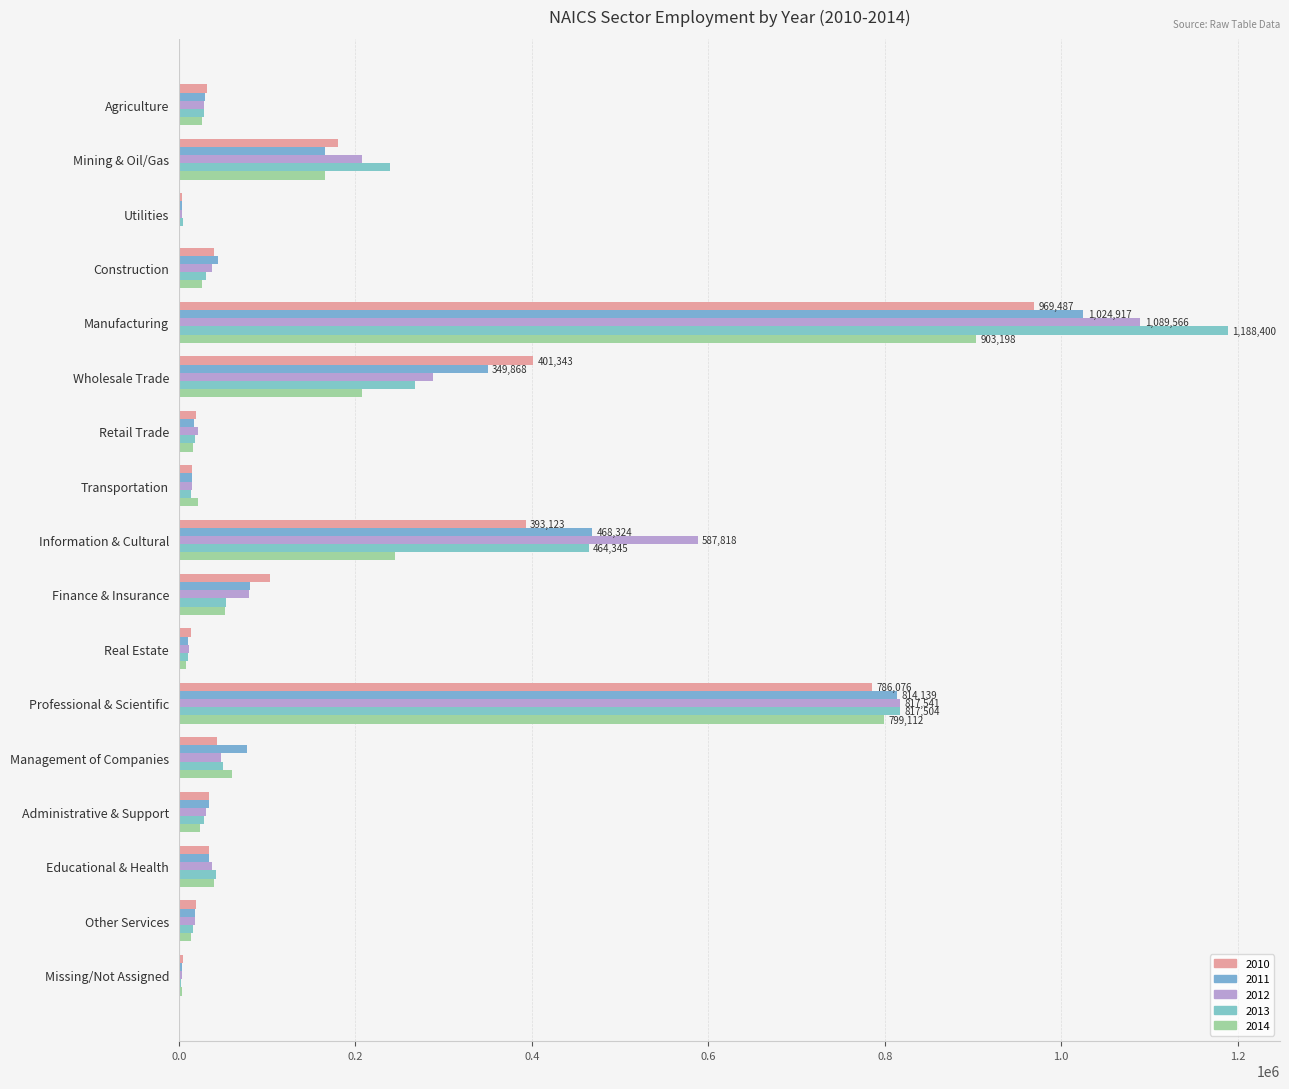

What position from the left is Retail Trade?

7